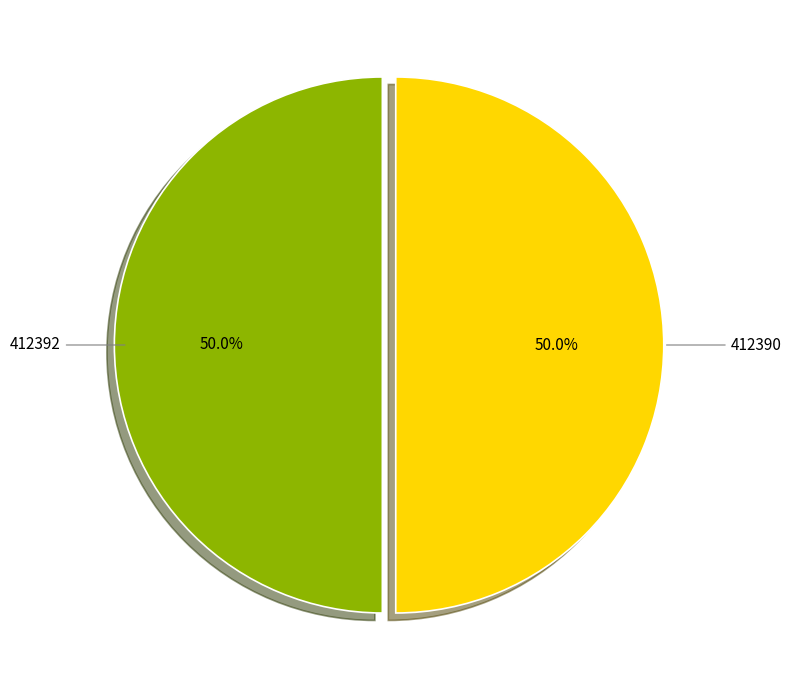

To the nearest percent, what is the average slice percentage?

50%